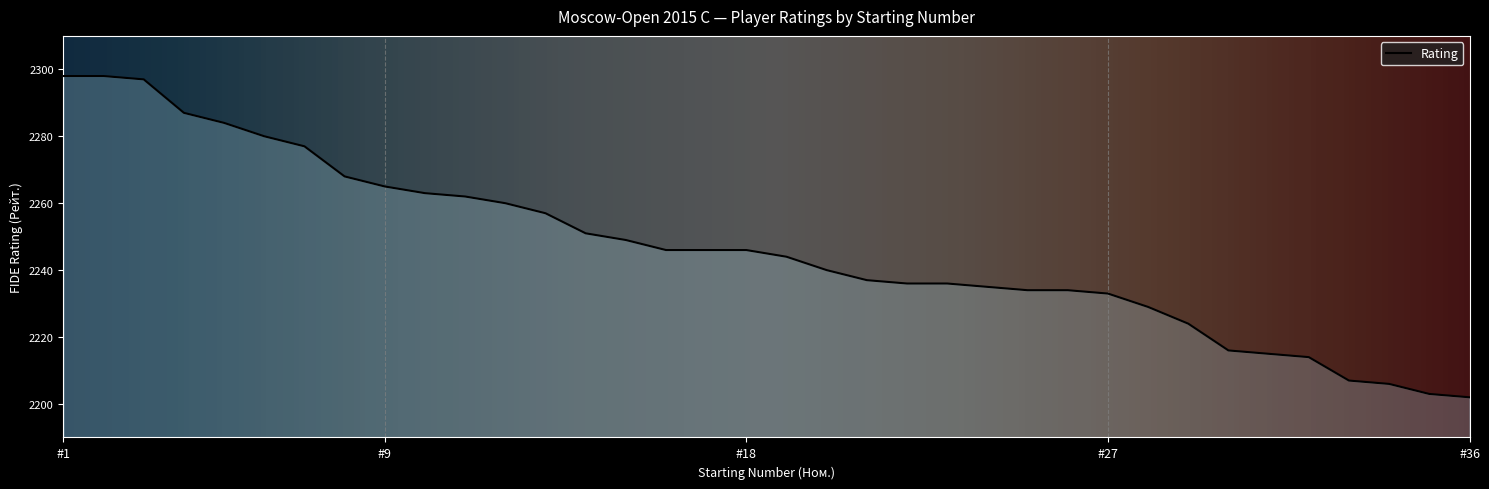

What is the difference between the maximum and minimum values?

96